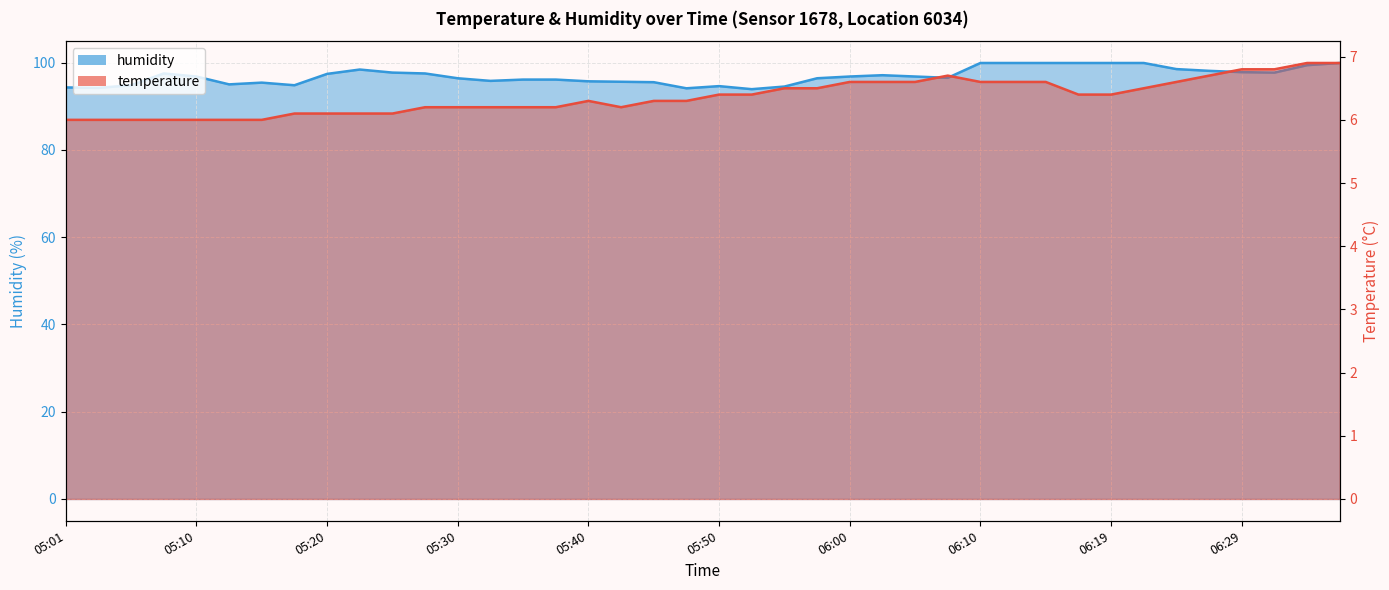

Which label corresponds to the smallest value in the chart?

05:01